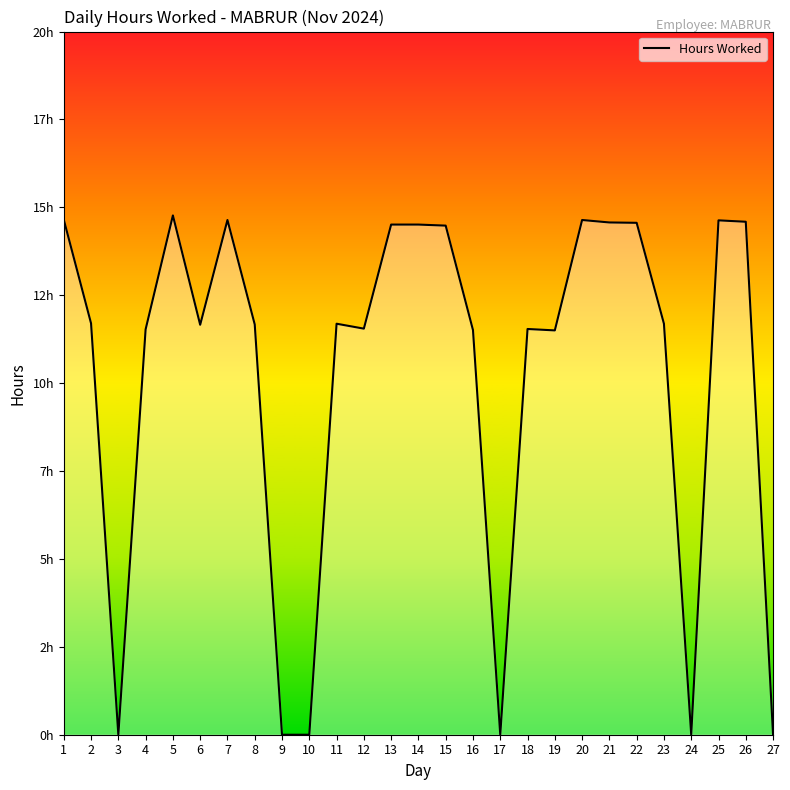

Is this an area chart (filled region under the line)?

Yes